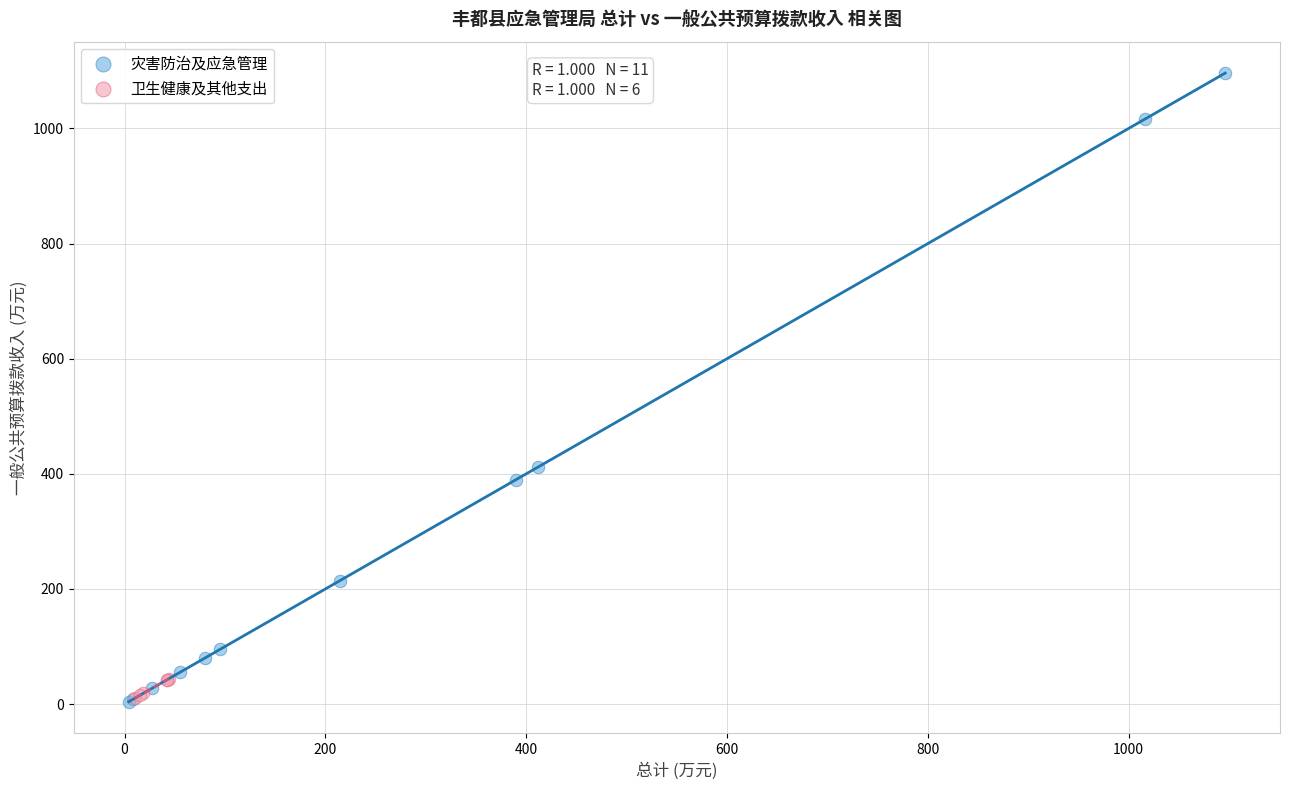

Which series has the widest spread of Y values?

灾害防治及应急管理